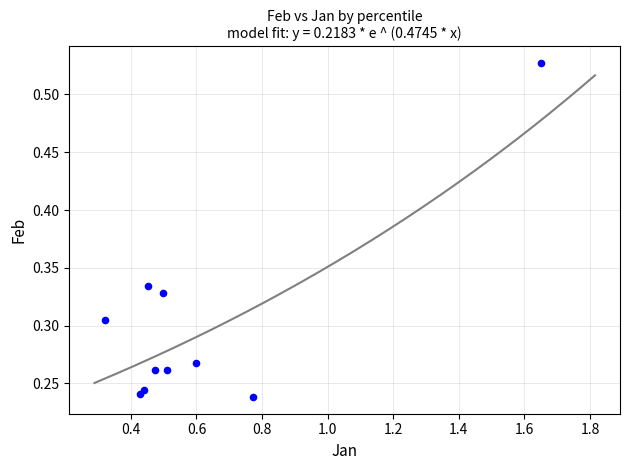

What is the range of X values (max minus min)?

1.3